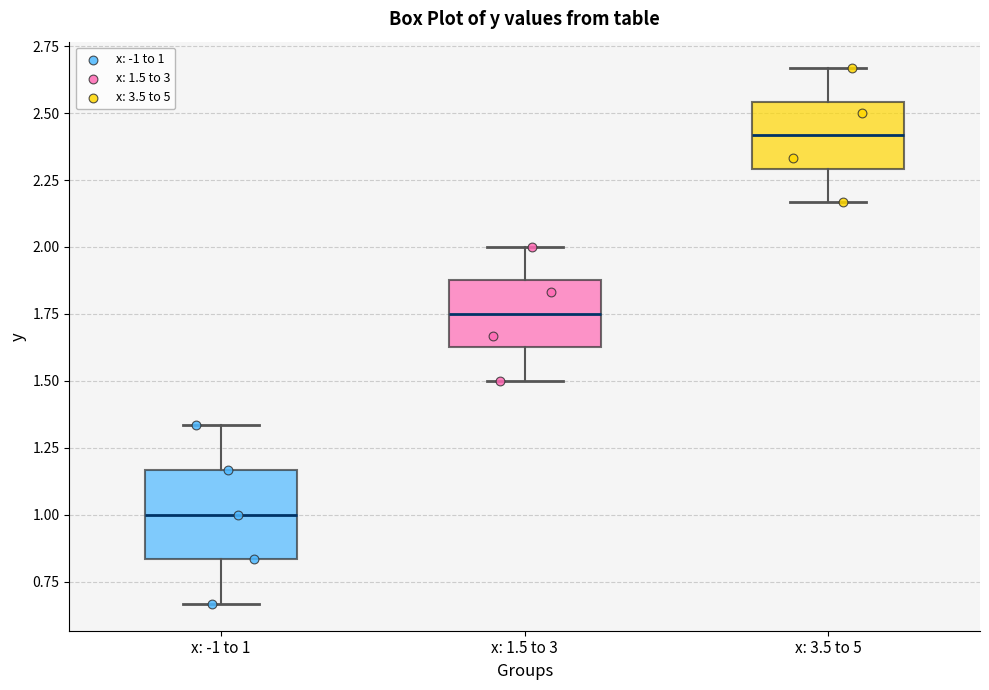

Which box is the tallest, from its lower edge to its upper edge?

x: -1 to 1